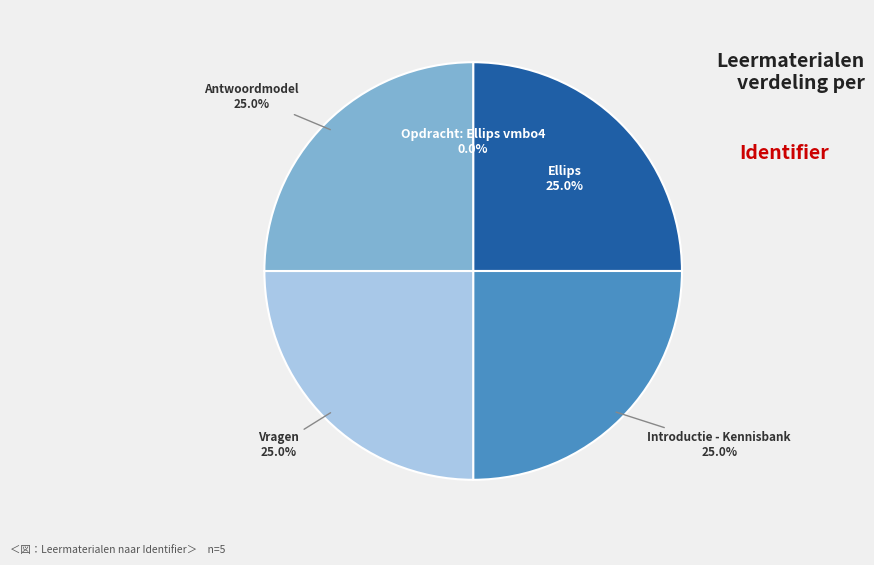

Is there a majority slice in this chart?

No